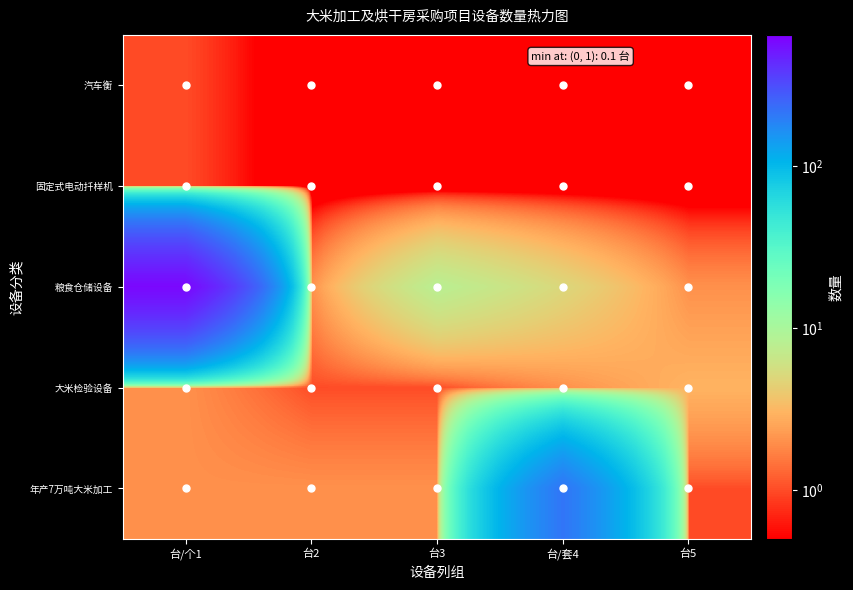

What is the total value across all series at 台3?

11.2